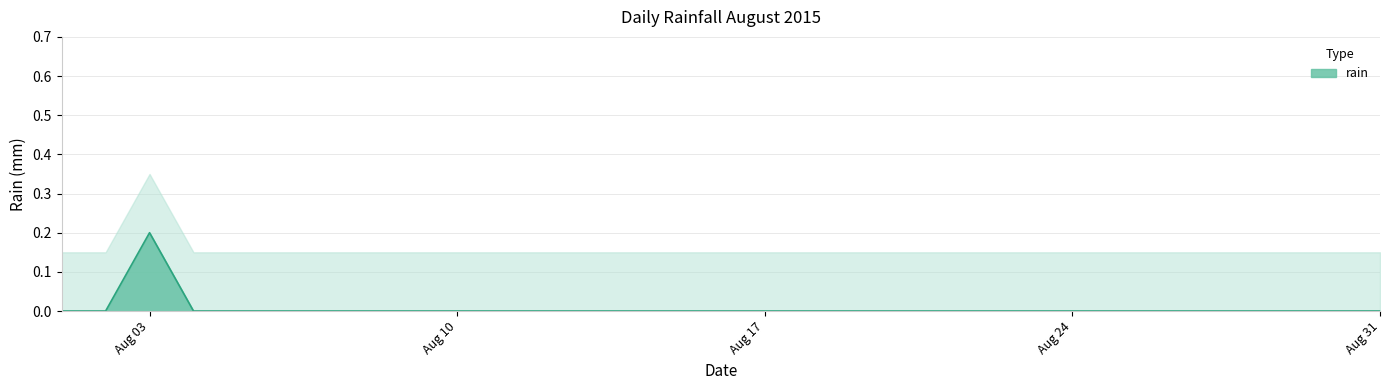

True or false: there are more than 1 points higher than both neighbors.

False